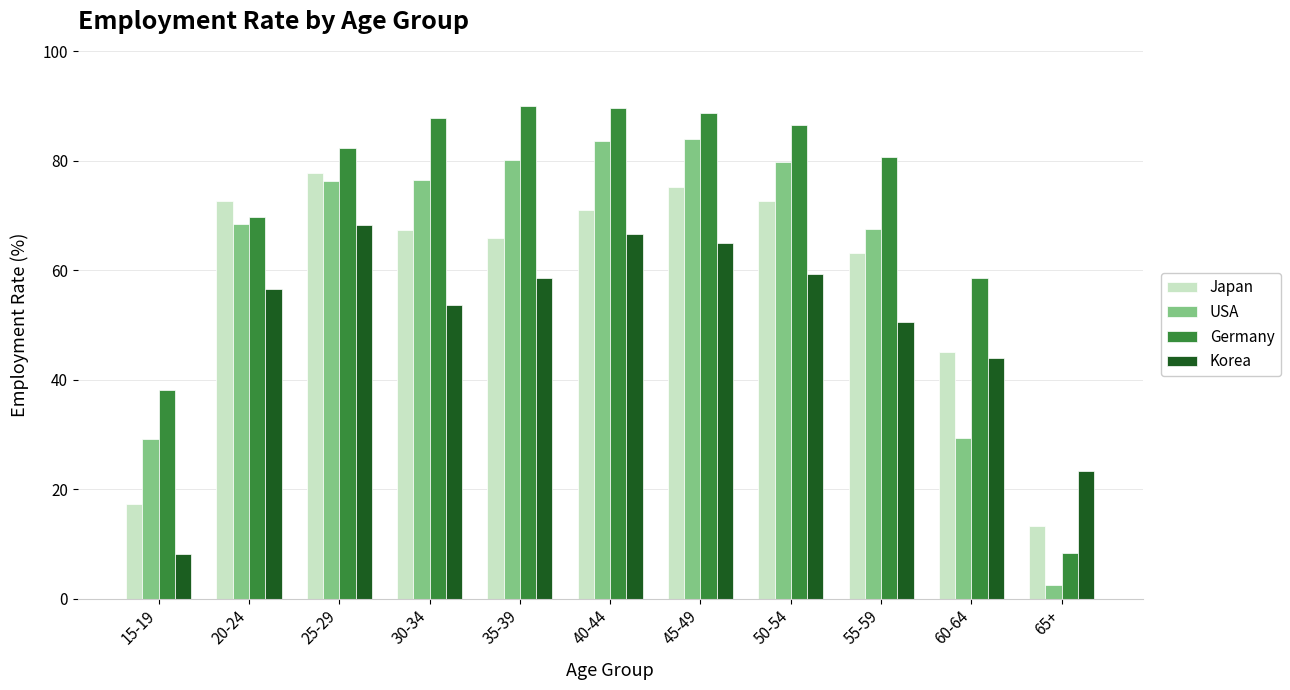

Rank the series by their maximum value, from highest to lowest.

Germany, USA, Japan, Korea